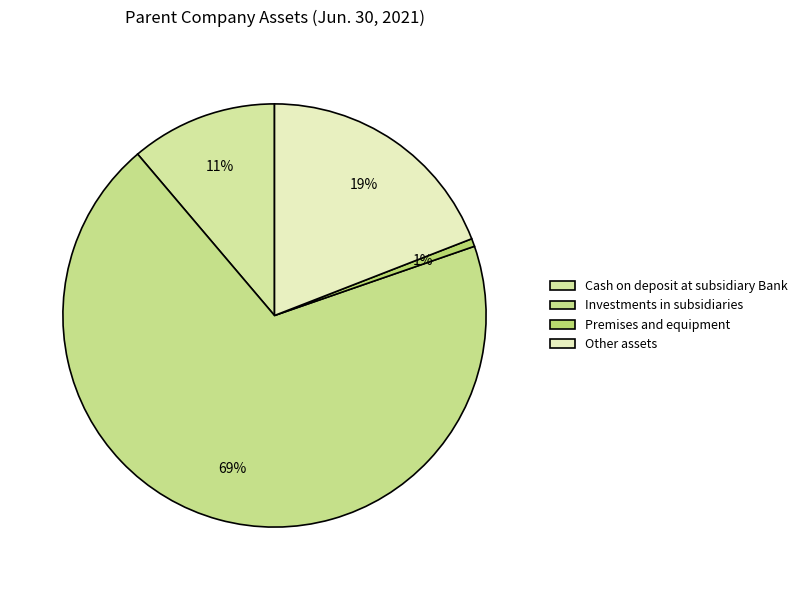

What is the change in value from Investments in subsidiaries to Other assets?

-125214